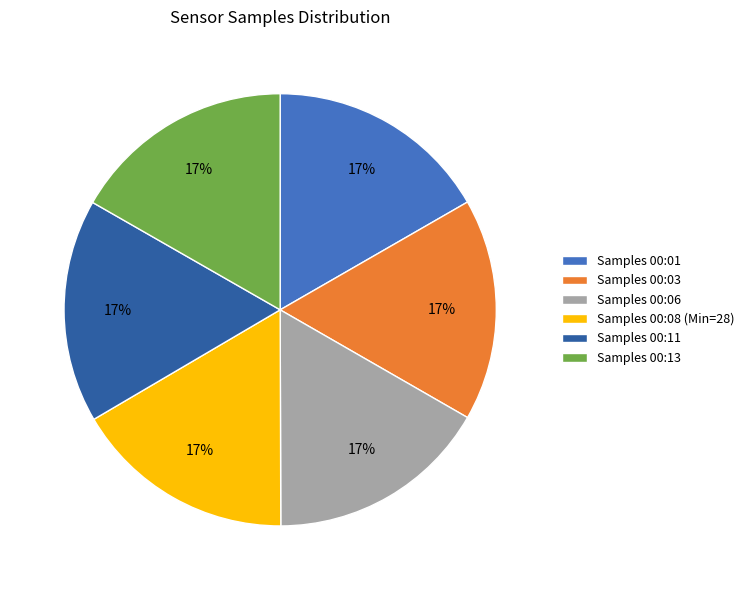

Do Samples 00:11 and Samples 00:03 together represent more than half of the pie?

No